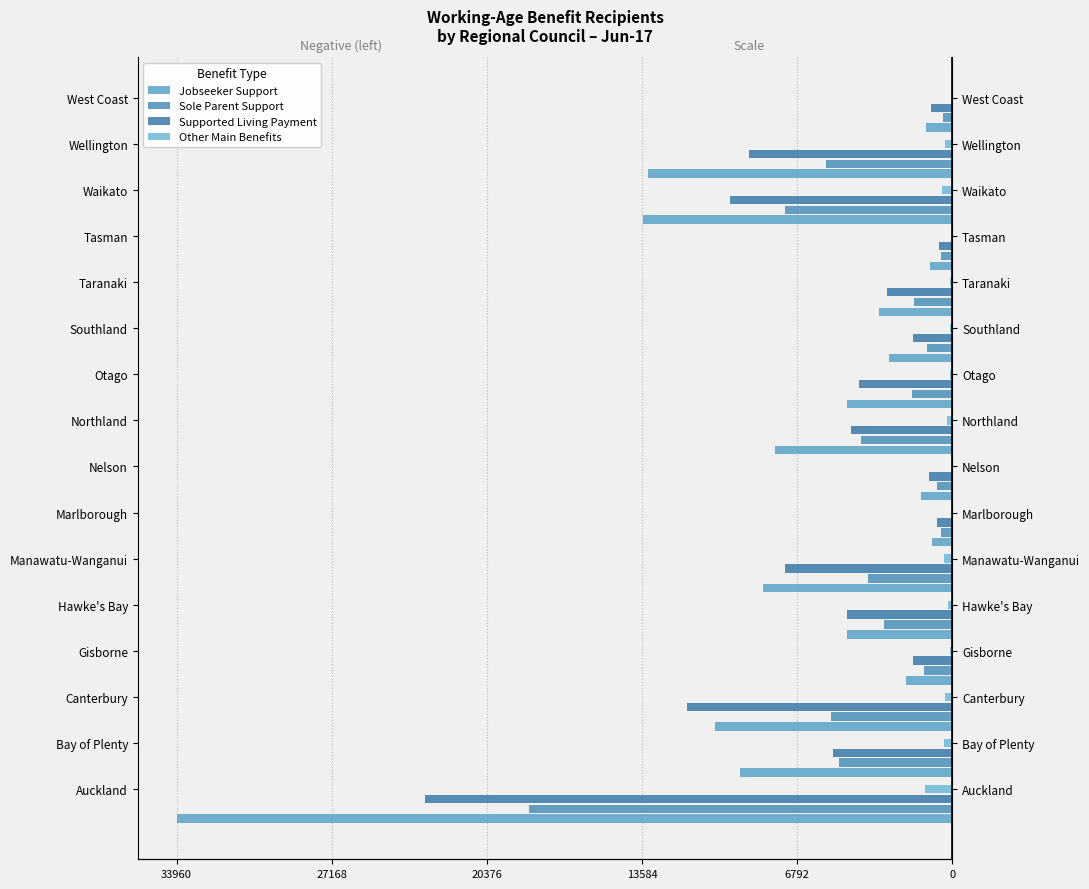

True or false: Sole Parent Support has a value of -9467 at Wellington.

False